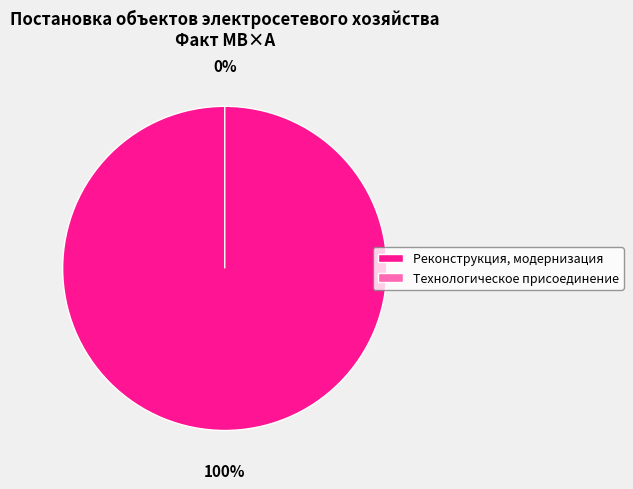

Rank the categories by value from lowest to highest.

Технологическое присоединение, Реконструкция, модернизация